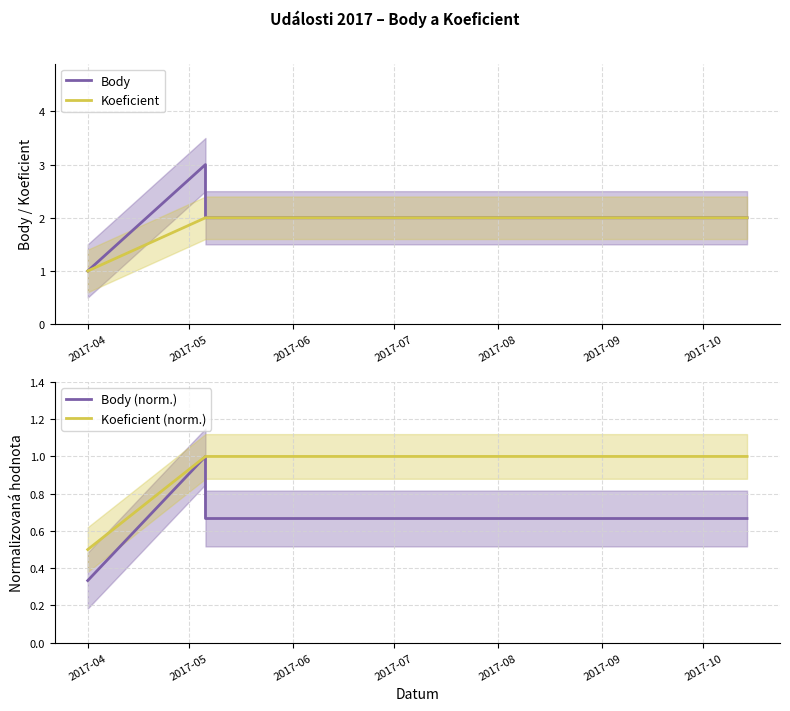

What is the difference between the highest and lowest values at 2017-07?

1.3